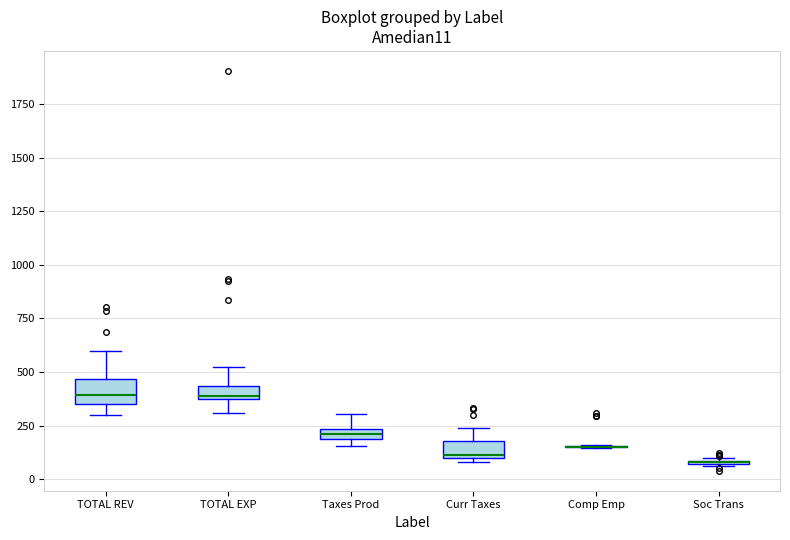

Where is the lower edge of the box for TOTAL EXP on the y-axis? The values are not printed on the chart, so give them approximately, as read against the axis.

350